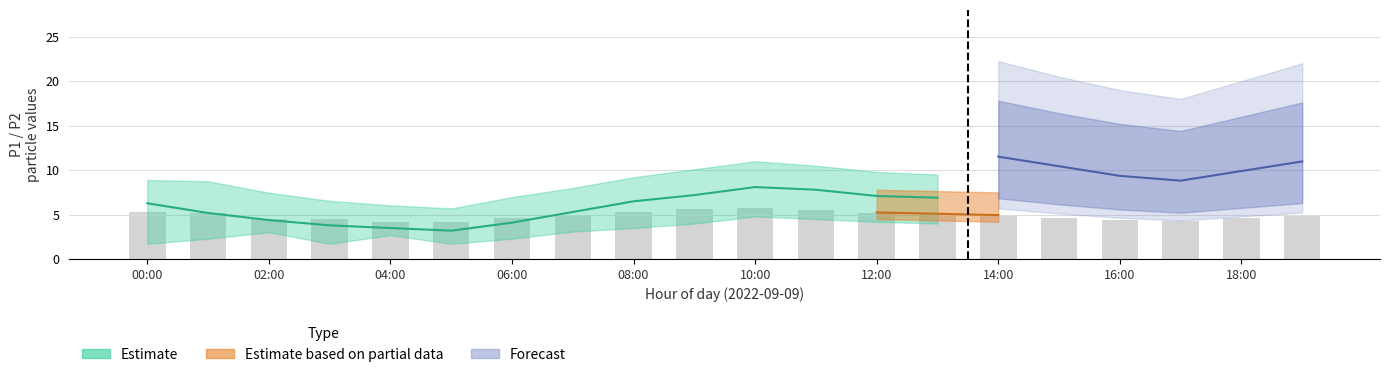

What is the label of the 15th bar from the left?

14:00